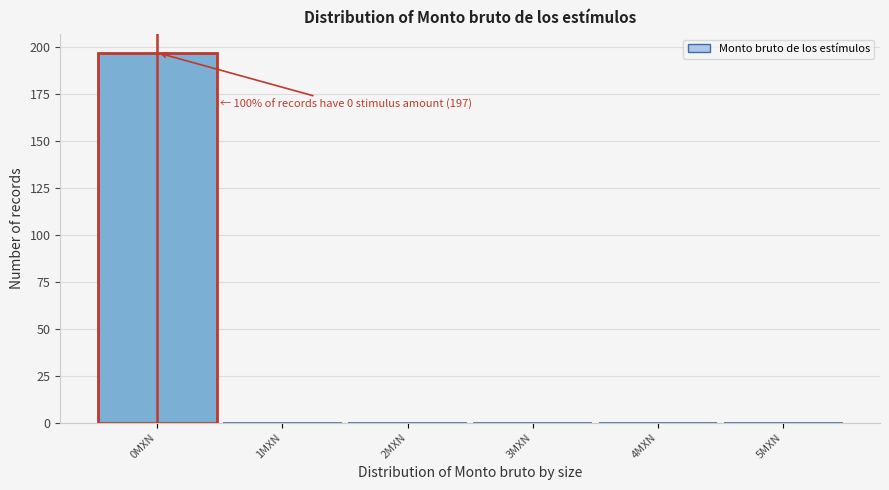

Which range on the x-axis has the tallest bar?

-0.5 to 0.5